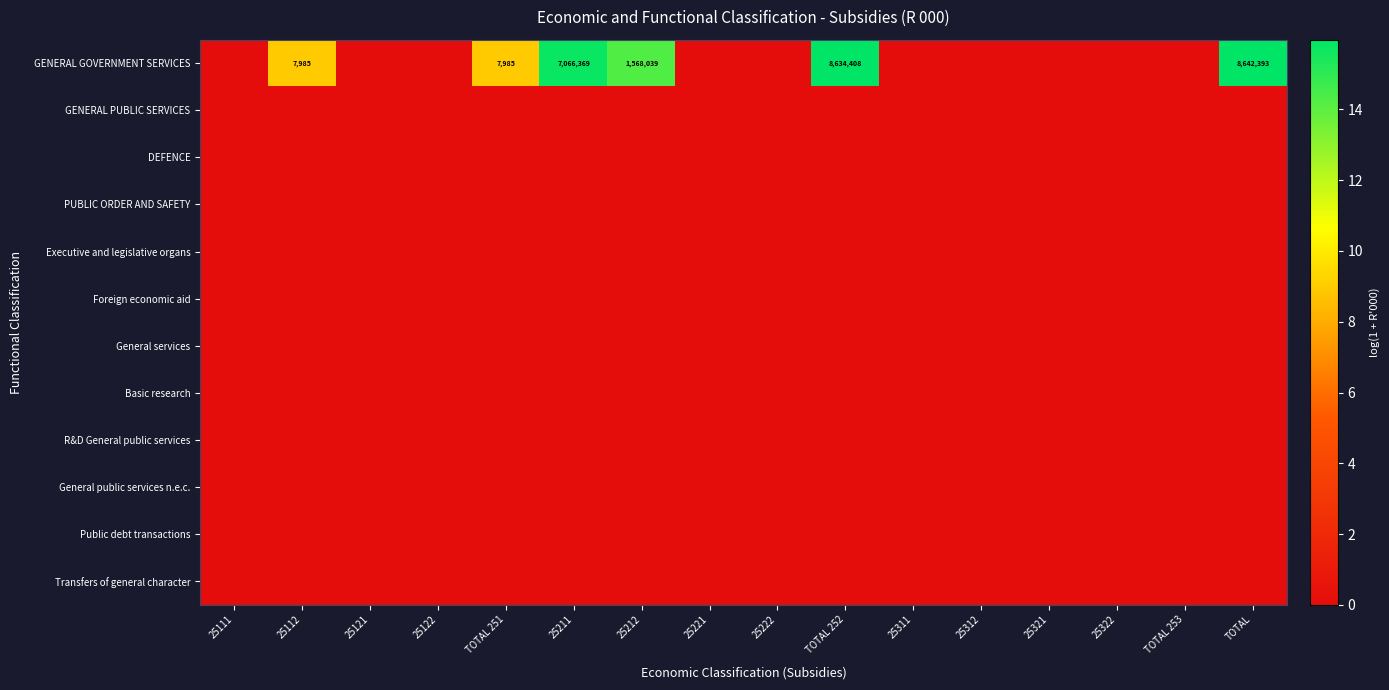

At 25311, list the series in order from largest to smallest.

GENERAL GOVERNMENT SERVICES, GENERAL PUBLIC SERVICES, DEFENCE, PUBLIC ORDER AND SAFETY, Executive and legislative organs, Foreign economic aid, General services, Basic research, R&D General public services, General public services n.e.c., Public debt transactions, Transfers of general character